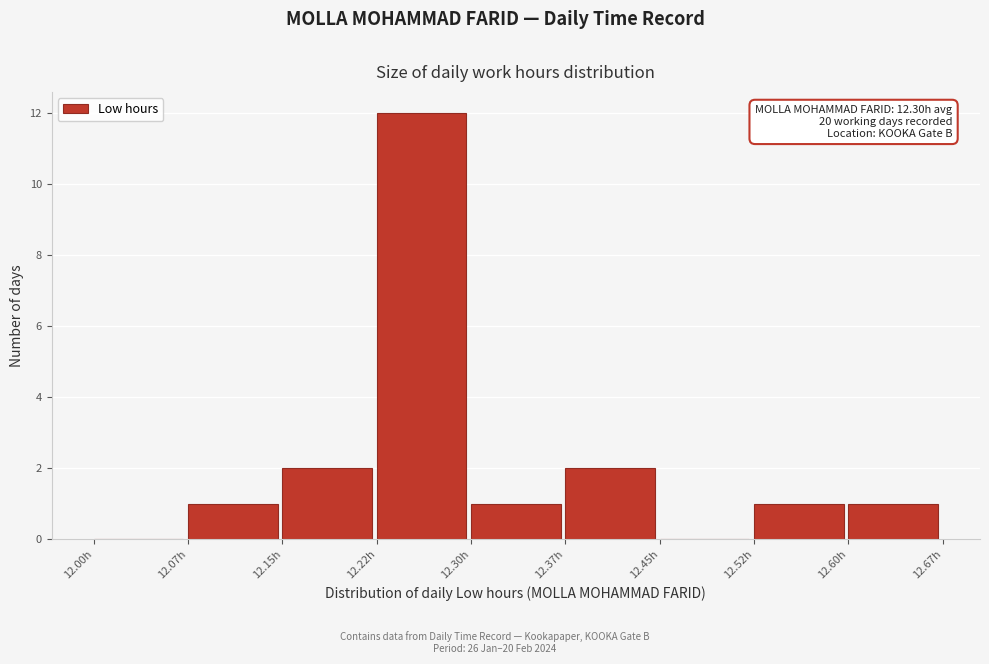

Which range on the x-axis has the tallest bar?

12.225 to 12.300